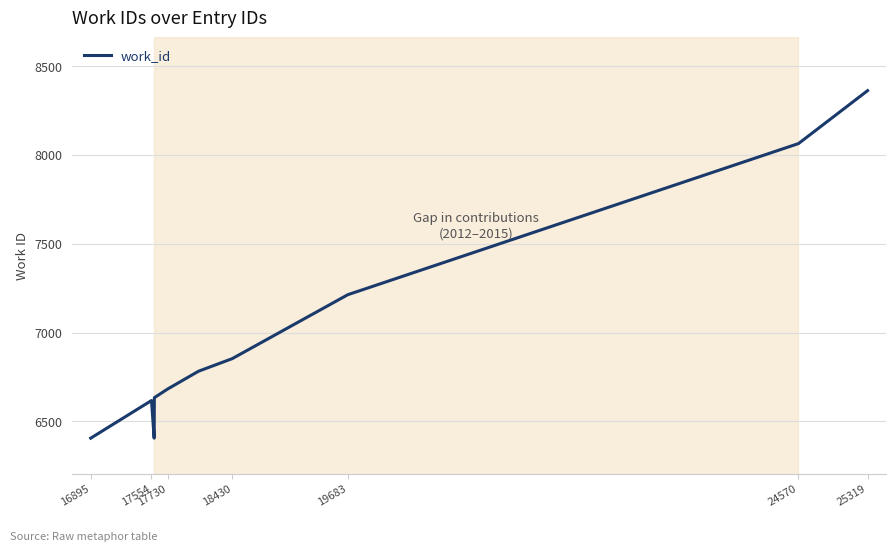

What is the minimum value shown in the chart?

6405